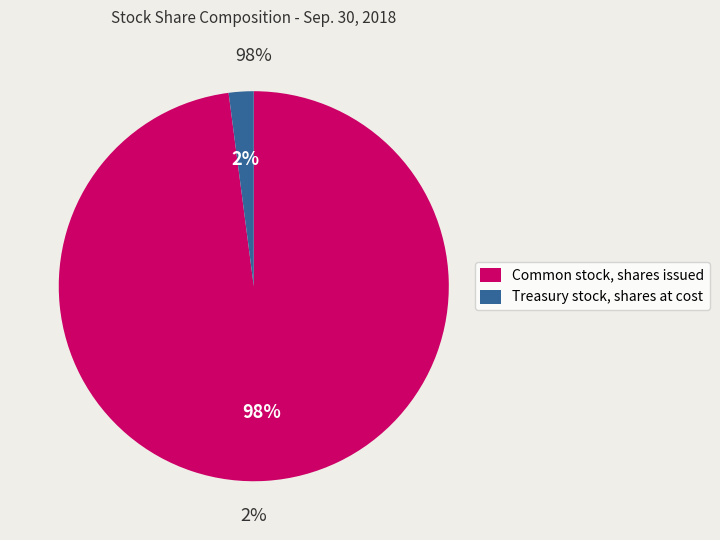

To the nearest percent, what percentage of the pie is Treasury stock, shares at cost?

2%